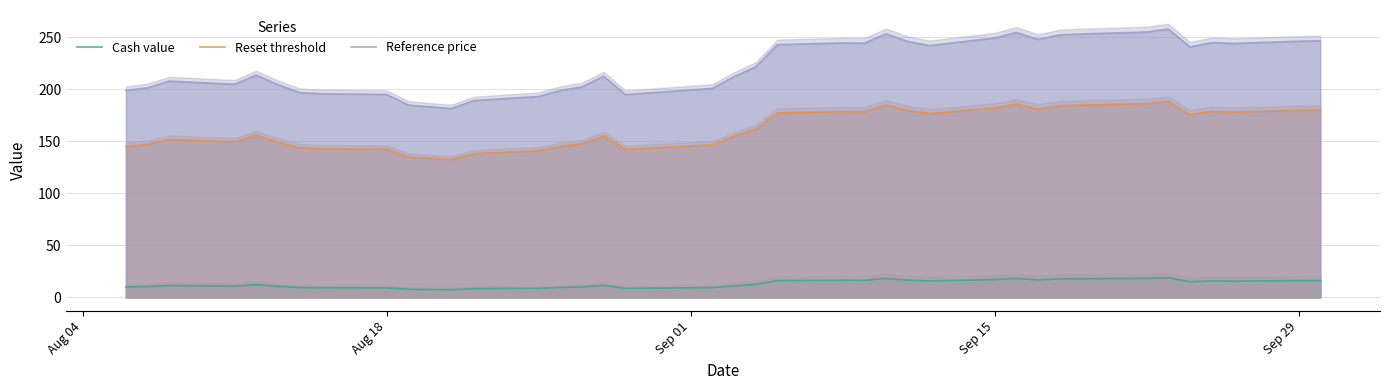

What is the minimum value for Cash value?

7.3